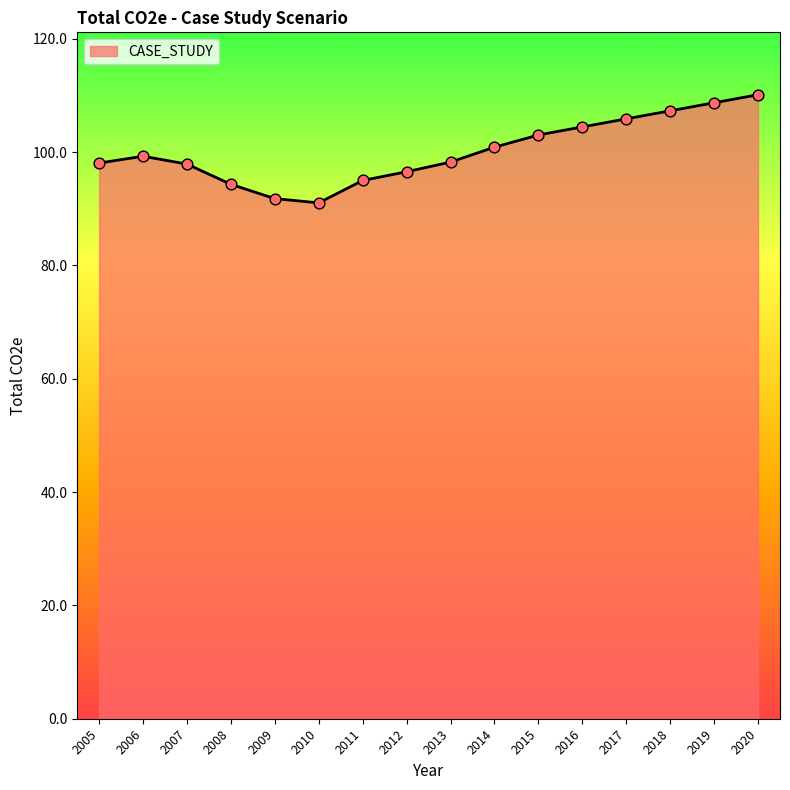

What is the change in value from 2006 to 2011?

-4.3